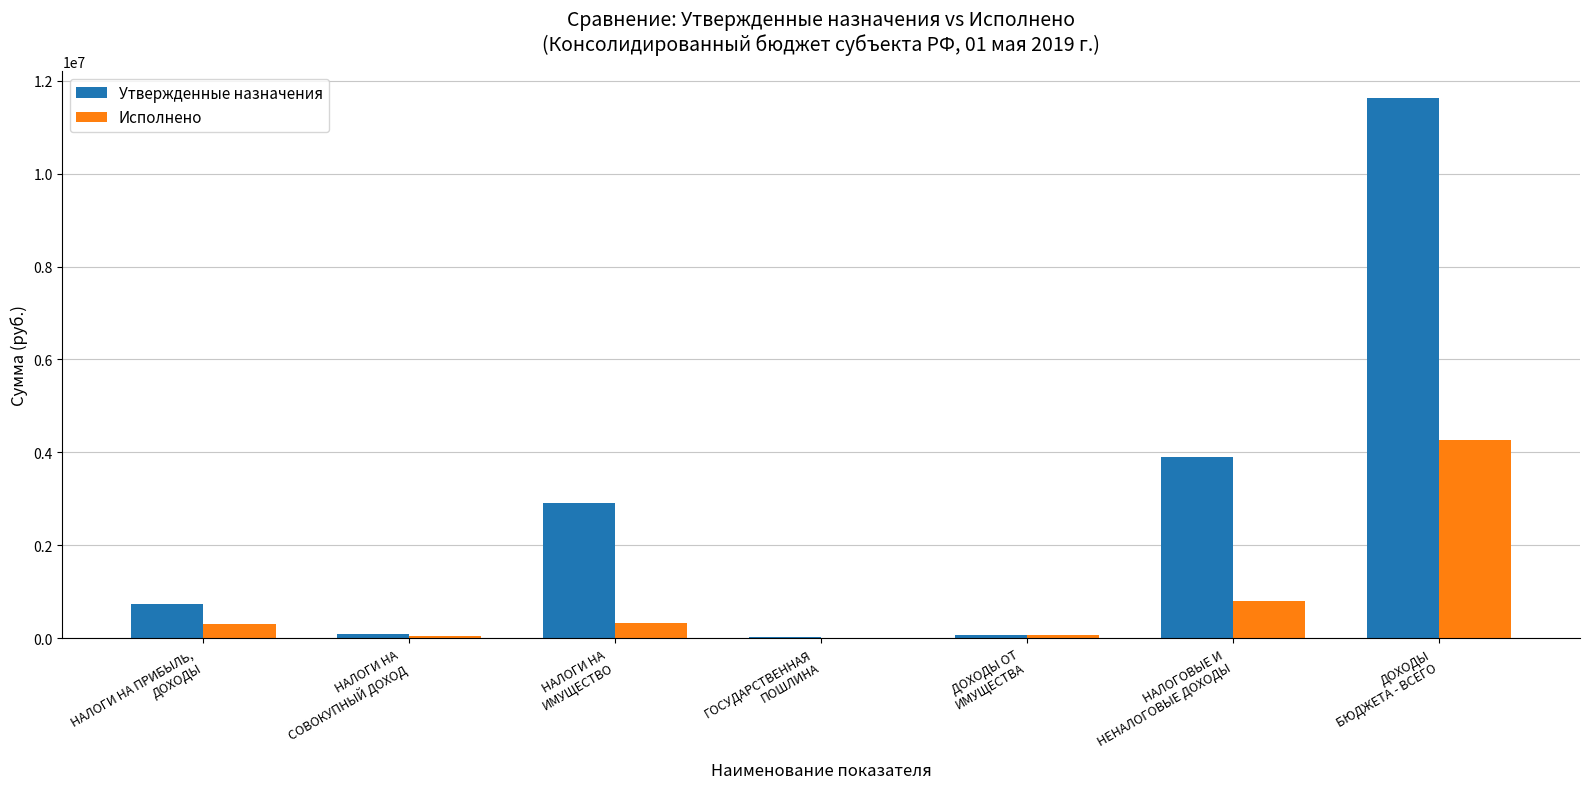

What is the sum of all Утвержденные назначения values?

19403300.0